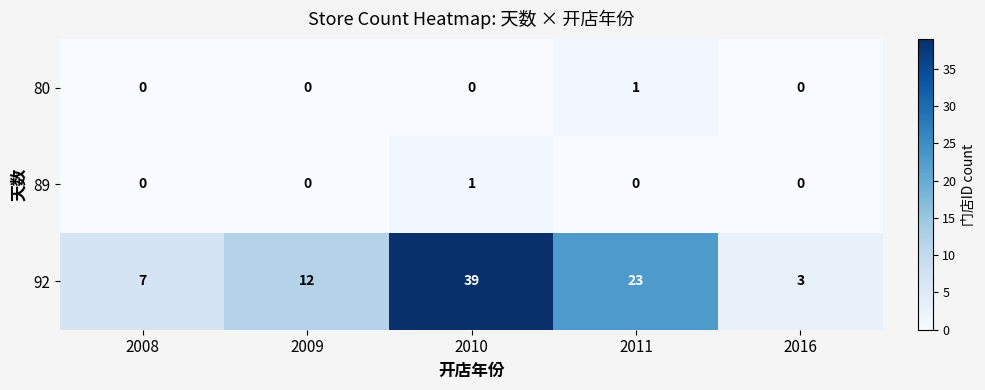

Reading left to right, what are all the values shown in this chart?

80: 0	0	0	1	0
89: 0	0	1	0	0
92: 7	12	39	23	3